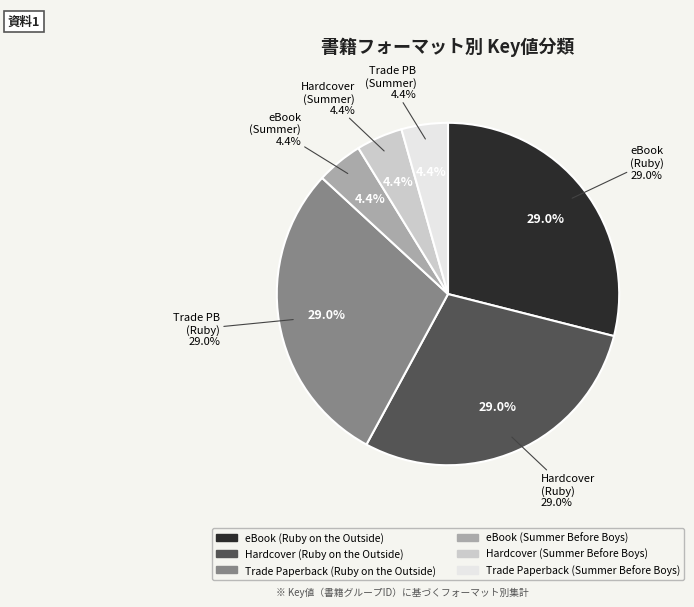

What percentage is NOT represented by eBook (Summer Before Boys)?

95.6%